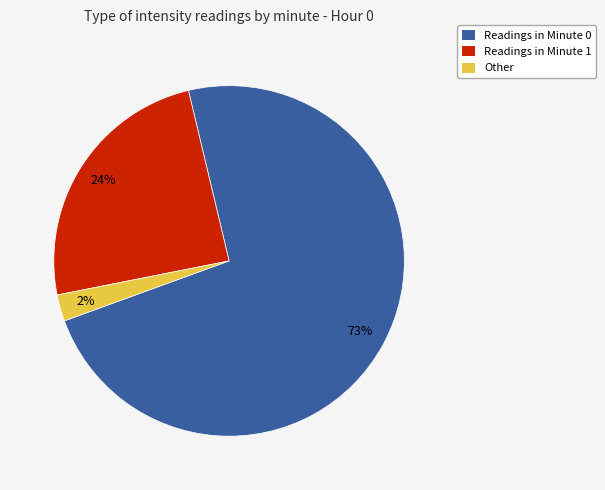

How many slices are in this pie chart?

3